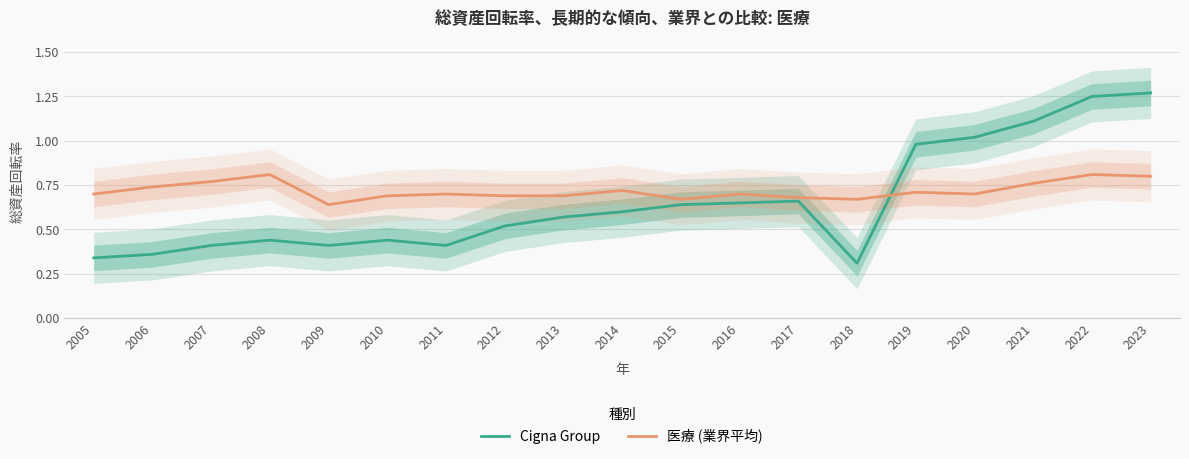

Which category has the lowest value in the Cigna Group series?

2018